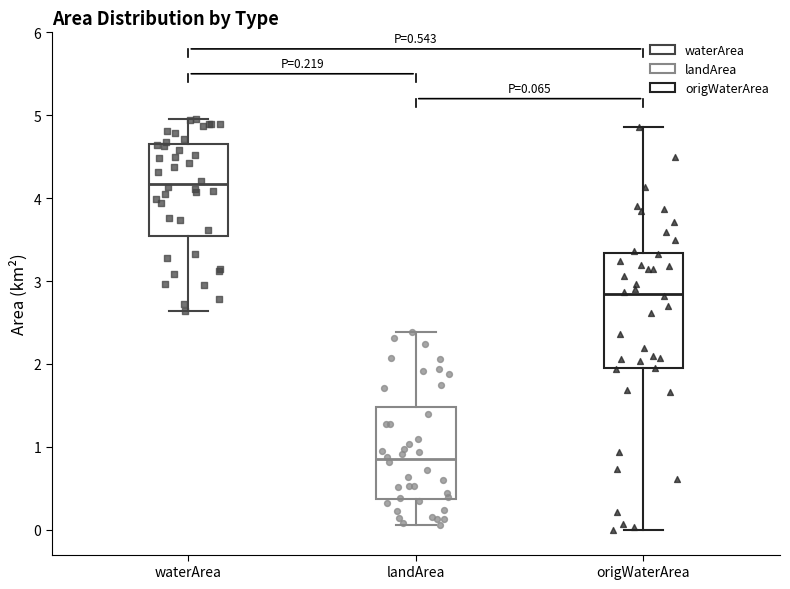

Which box has the highest median line?

waterArea